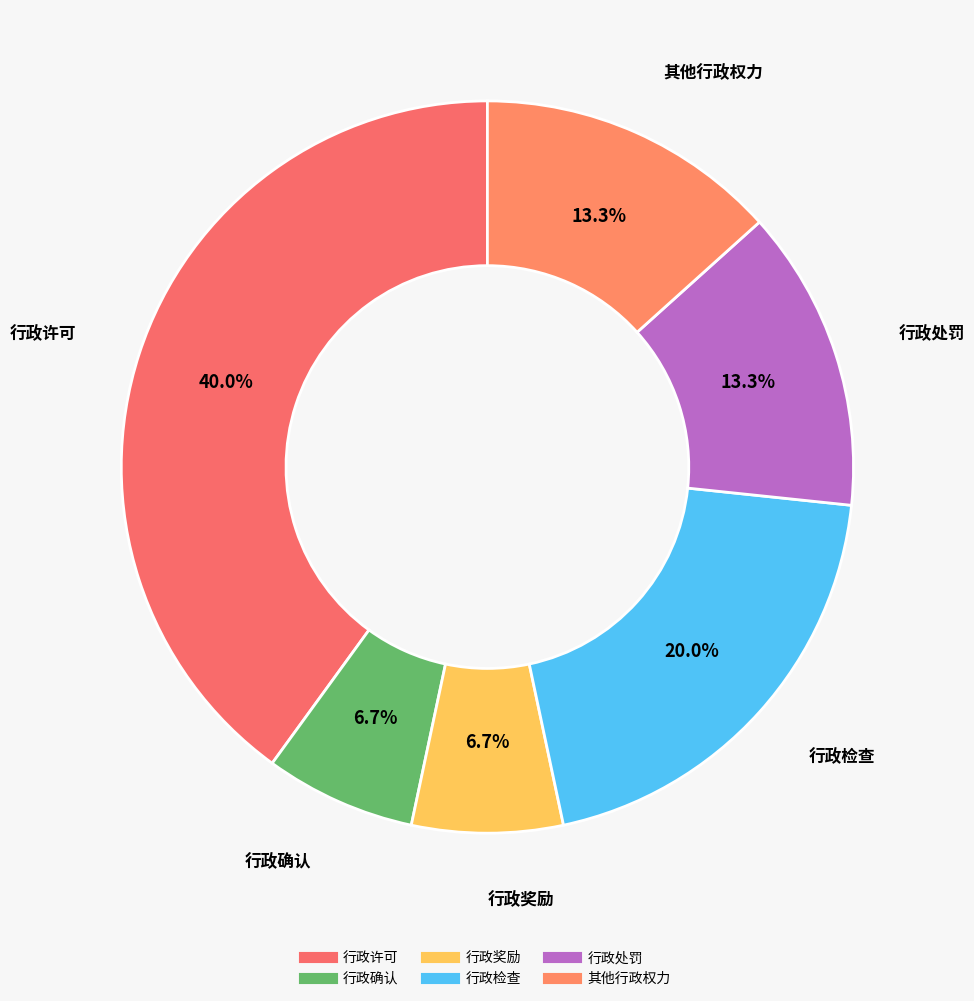

The 行政处罚 slice represents 6% of the pie. True or false?

False